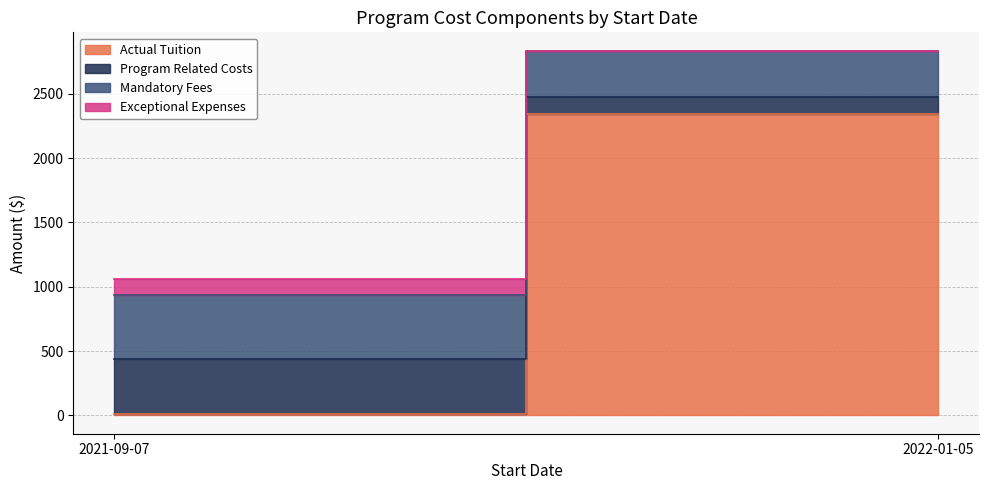

Between 2021-09-07 and 2022-01-05, which series saw the biggest shift?

Actual Tuition